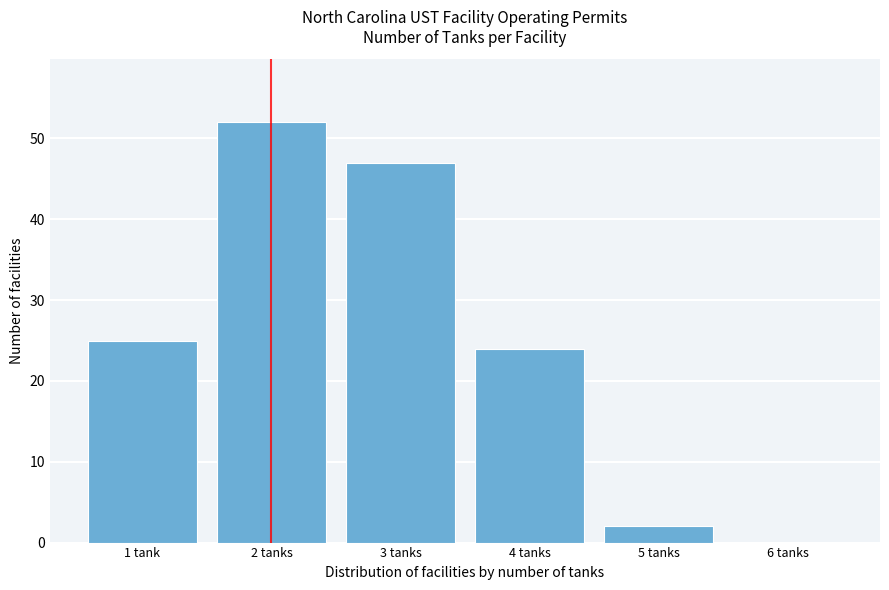

Reading left to right, extract all data points from this chart.

1 tank=25	2 tanks=52	3 tanks=47	4 tanks=24	5 tanks=2	6 tanks=0